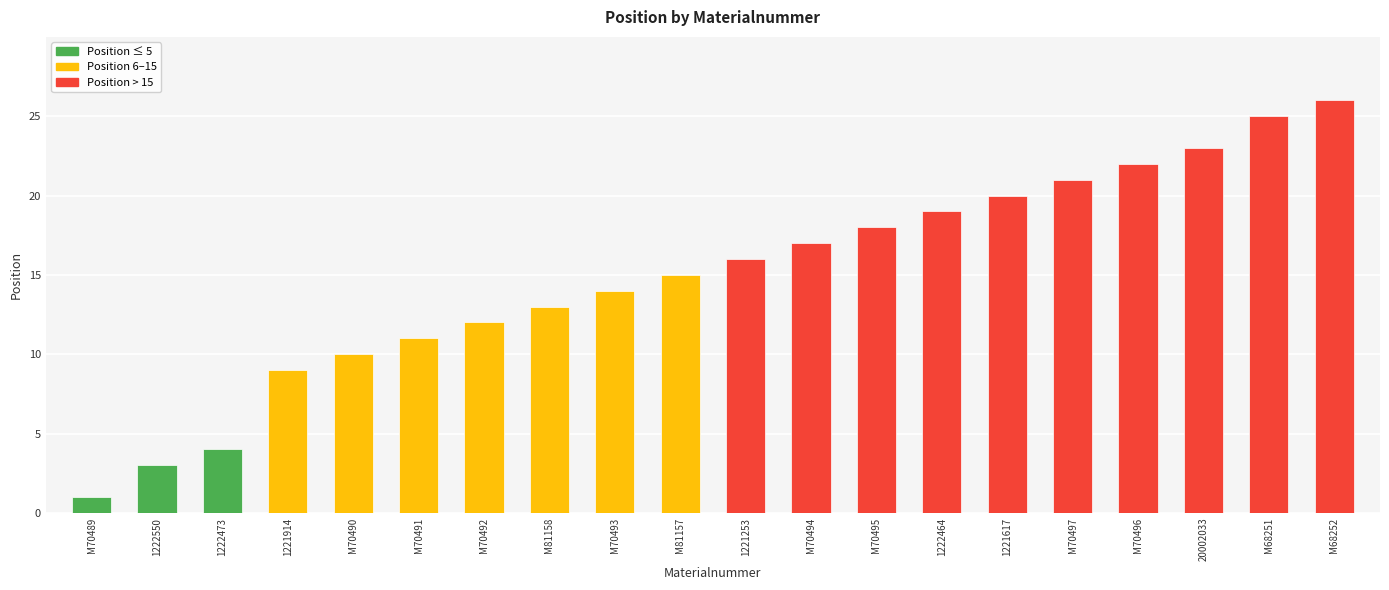

Rank the categories by value from lowest to highest.

M70489, 1222550, 1222473, 1221914, M70490, M70491, M70492, M81158, M70493, M81157, 1221253, M70494, M70495, 1222464, 1221617, M70497, M70496, 20002033, M68251, M68252